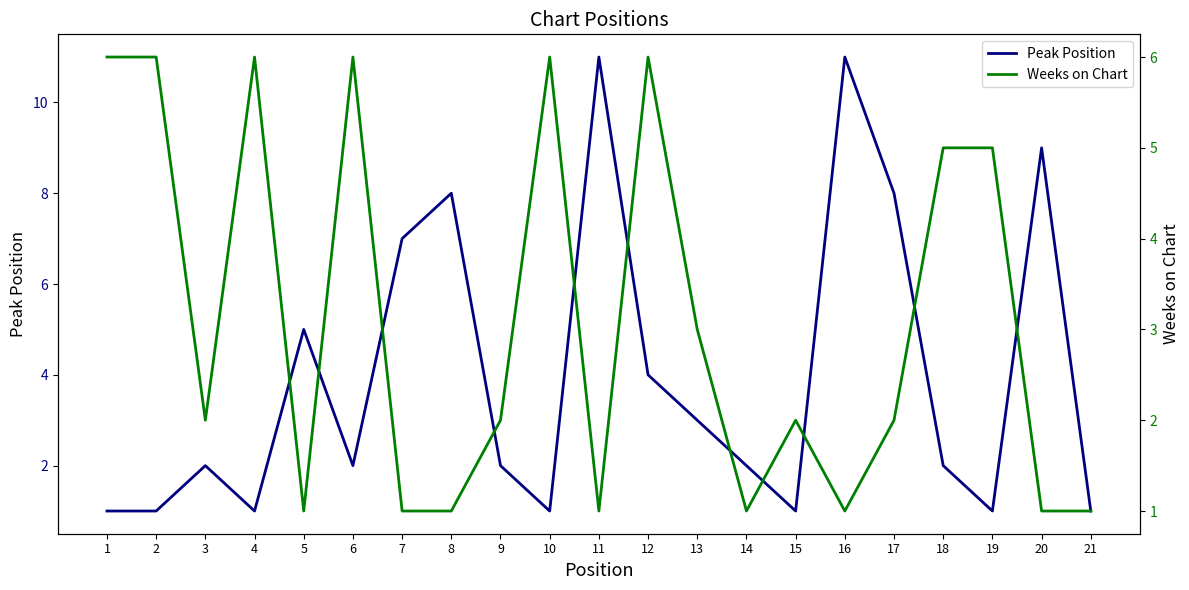

The Weeks on Chart series shows 0 at 5. True or false?

False